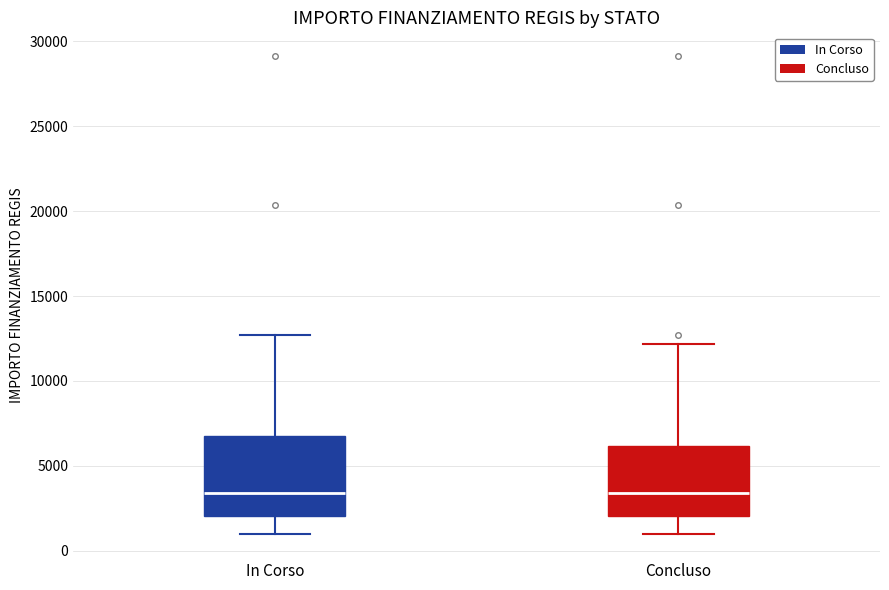

Reading left to right, transcribe this box plot: for each box, give where its median line is, the range the box spans, and where its two whiskers end, as read against the y-axis. The values are not printed on the chart, so give them approximately, as read against the axis.

In Corso: median 3500, box 2000 to 7000, whiskers 1000 to 12500
Concluso: median 3500, box 2000 to 6000, whiskers 1000 to 12000